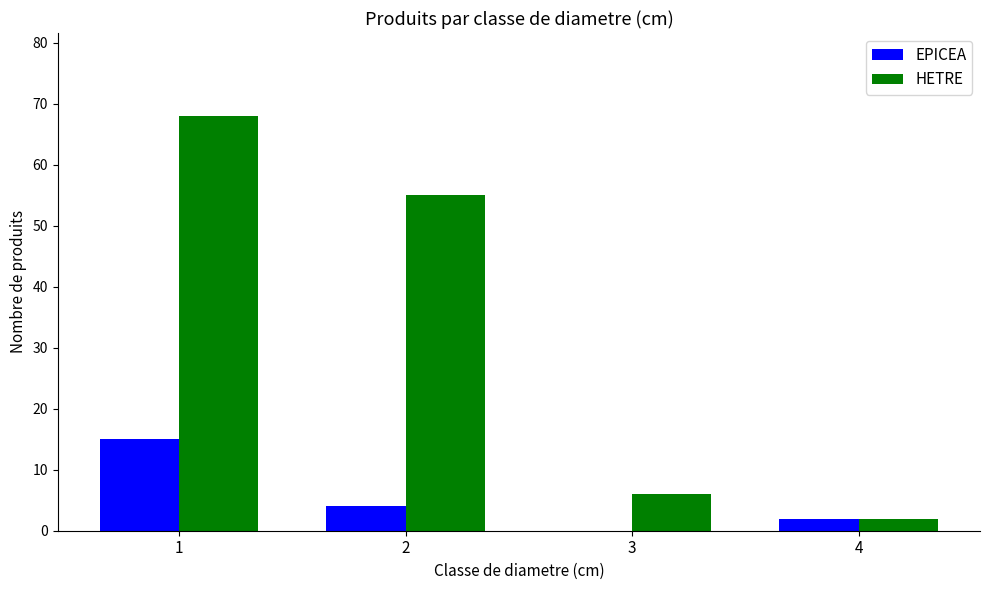

Which series has the largest total across all categories?

HETRE